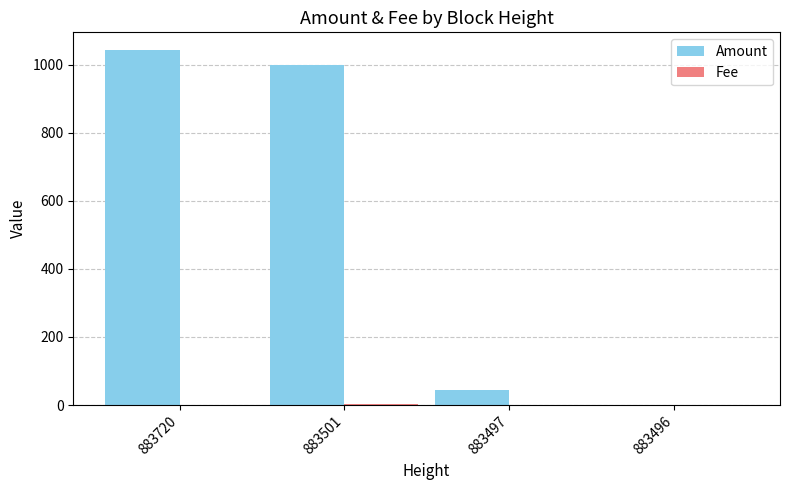

Which series has the largest total across all categories?

Amount